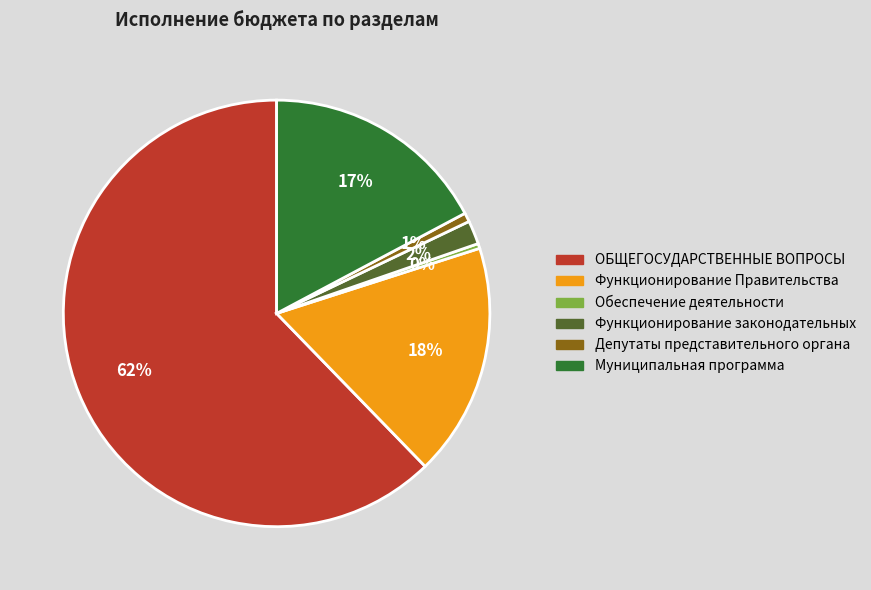

Is the sum of Функционирование Правительства and Обеспечение деятельности greater than half?

No